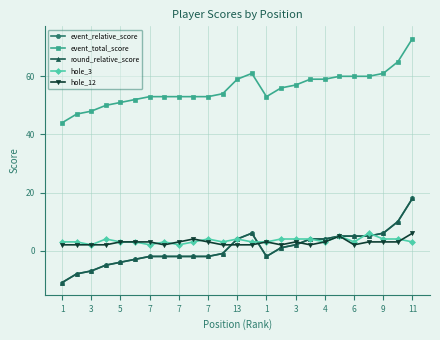

True or false: event_total_score has more than 2 points higher than both neighbors.

False